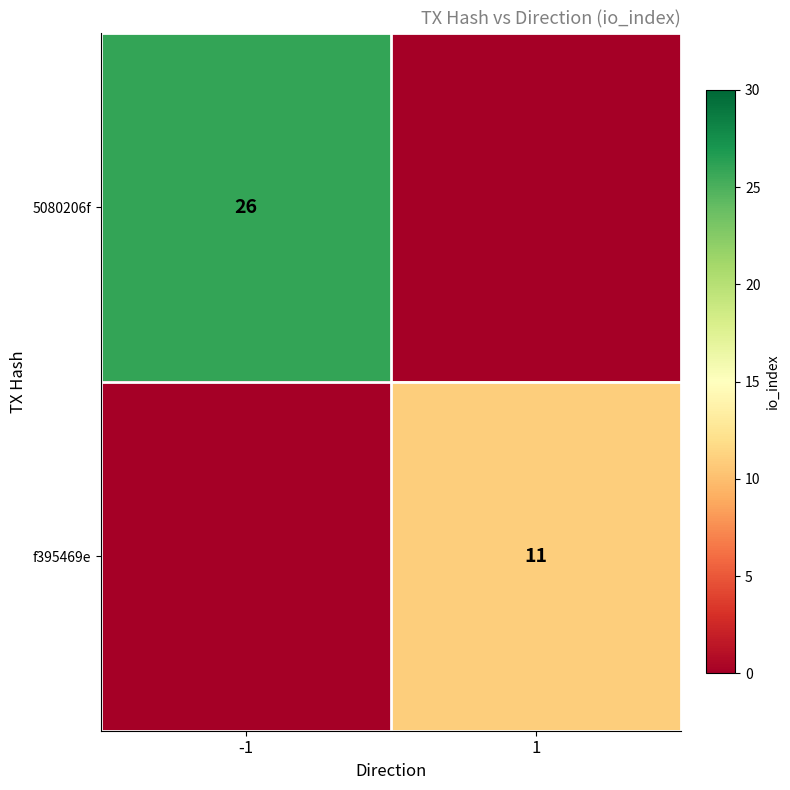

Is it true that f395469e equals 11 at 1?

True